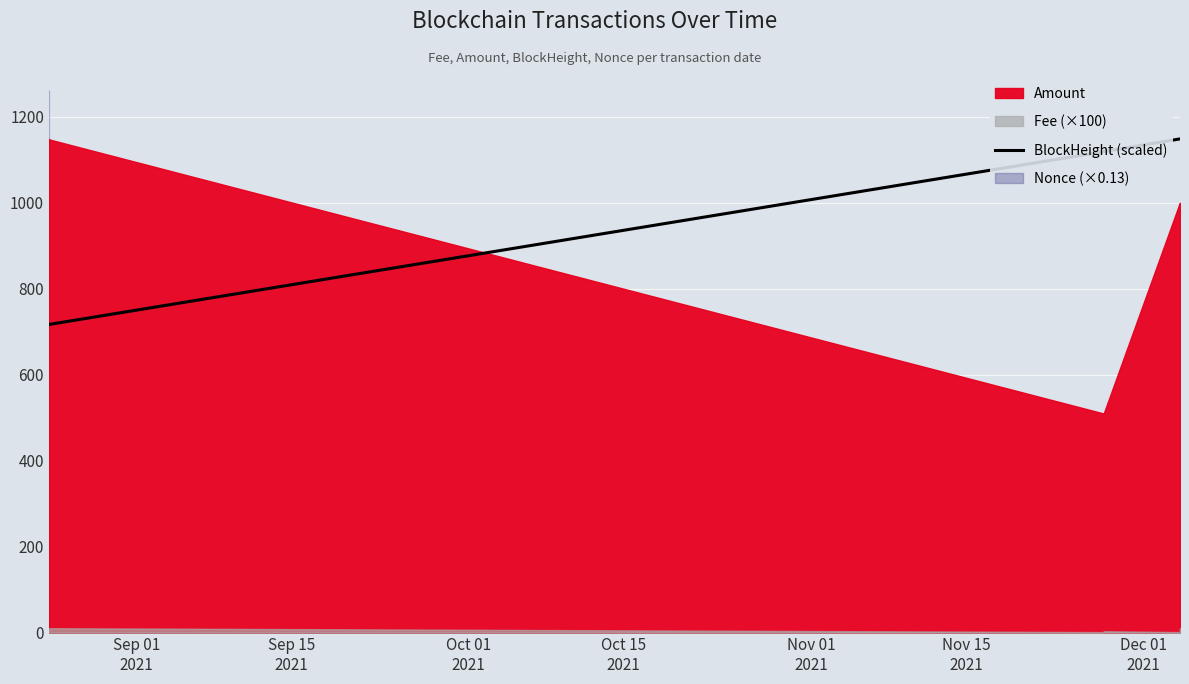

What is the maximum value for BlockHeight (scaled)?

1149.0